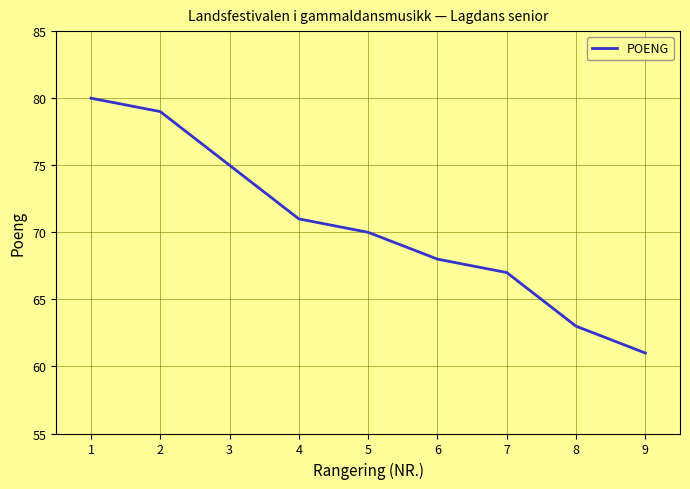

Which category has the lowest value across all series?

9